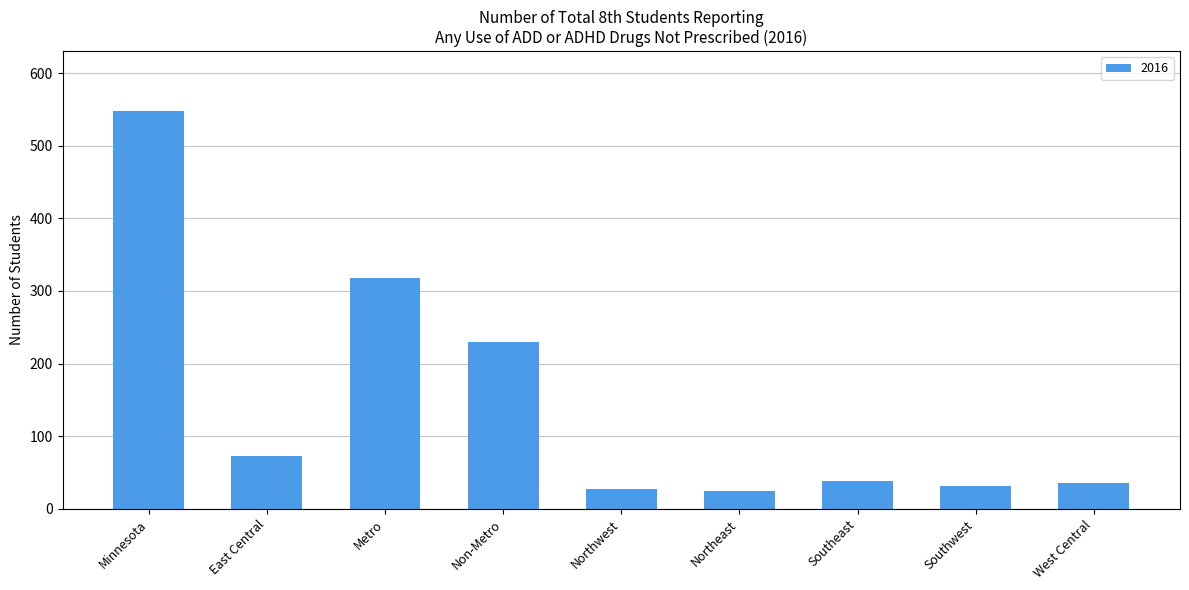

Is it true that the value at Non-Metro is 230?

True